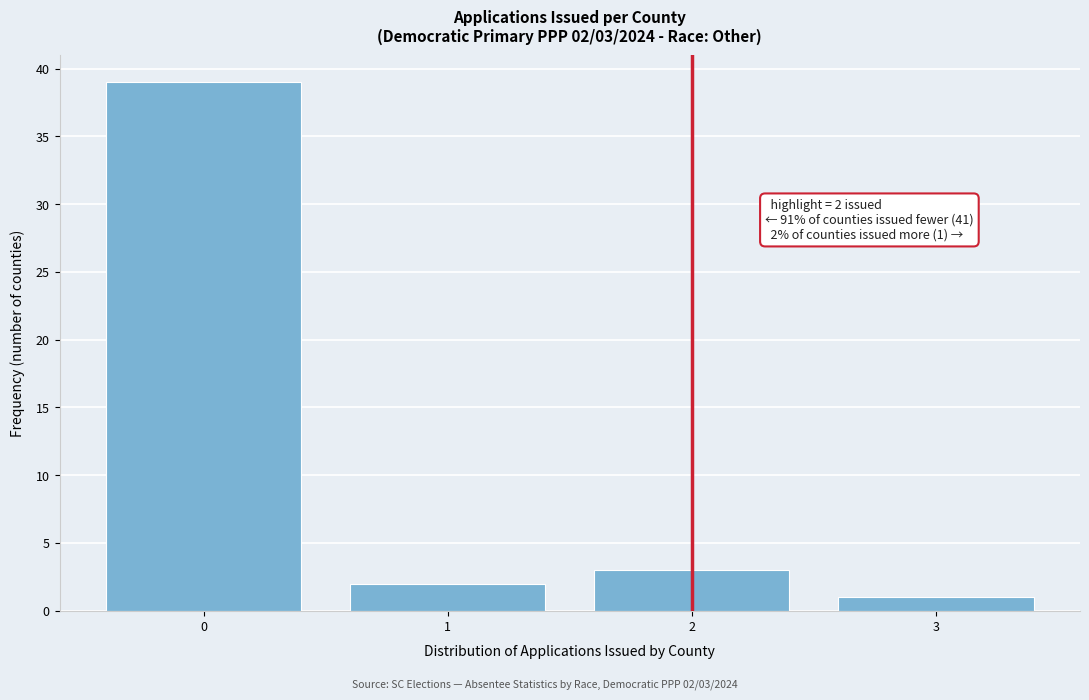

Reading left to right, extract all data points from this chart.

0=39	1=2	2=3	3=1